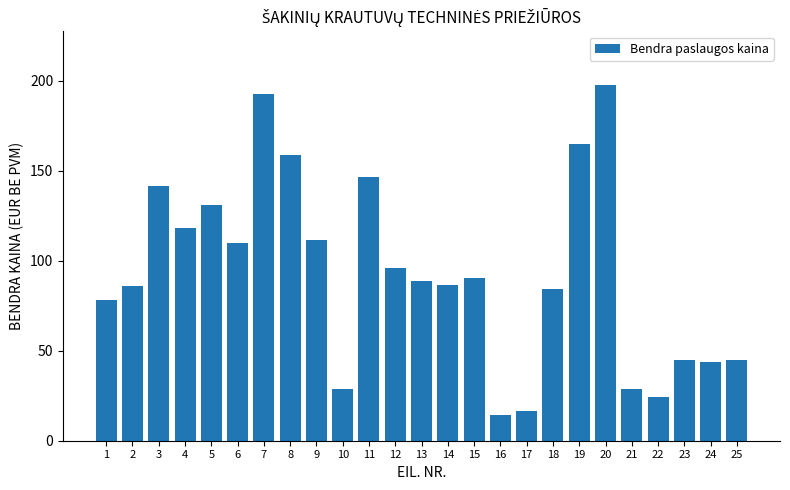

What is the sum of the values at 13 and 11?

235.5